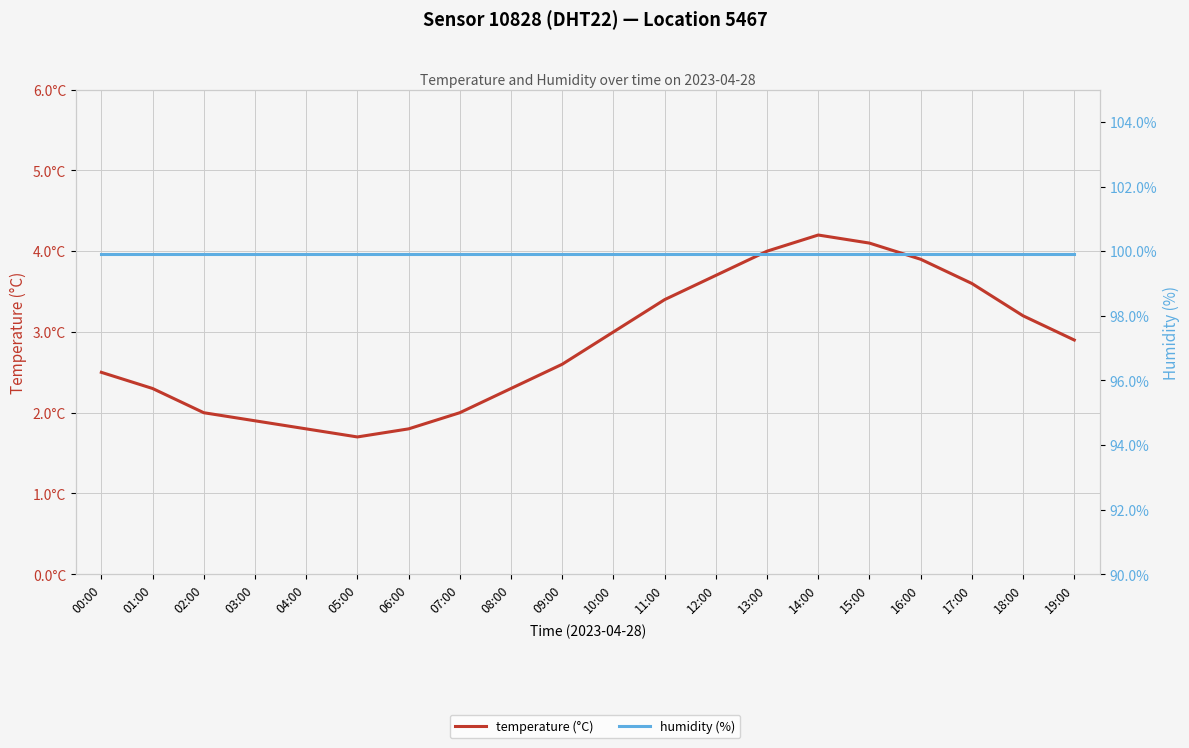

The value of temperature (°C) at 10:00 is 3.0. True or false?

True